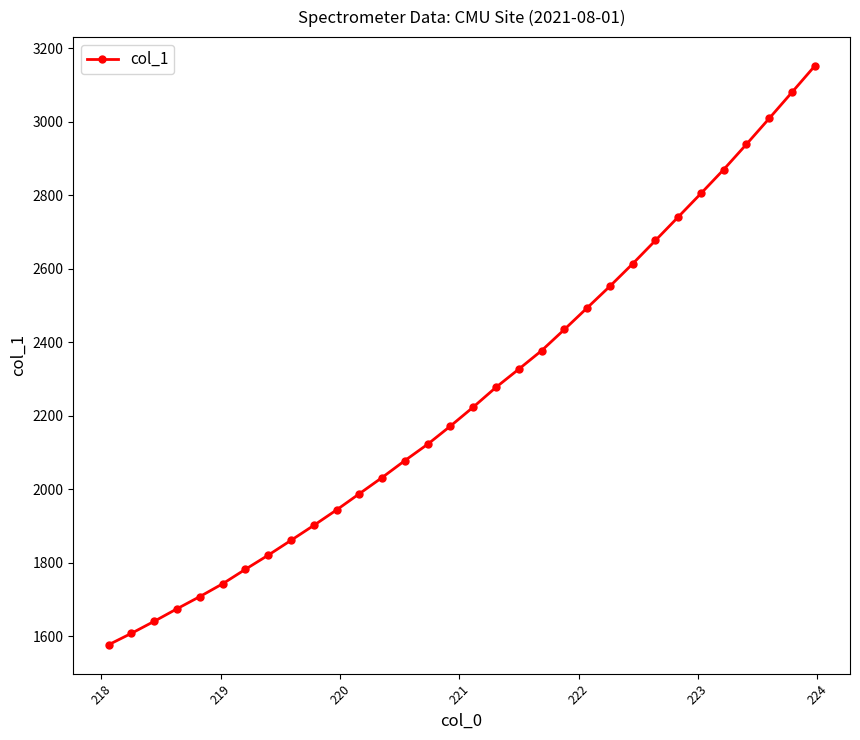

Is this an area chart (filled region under the line)?

No